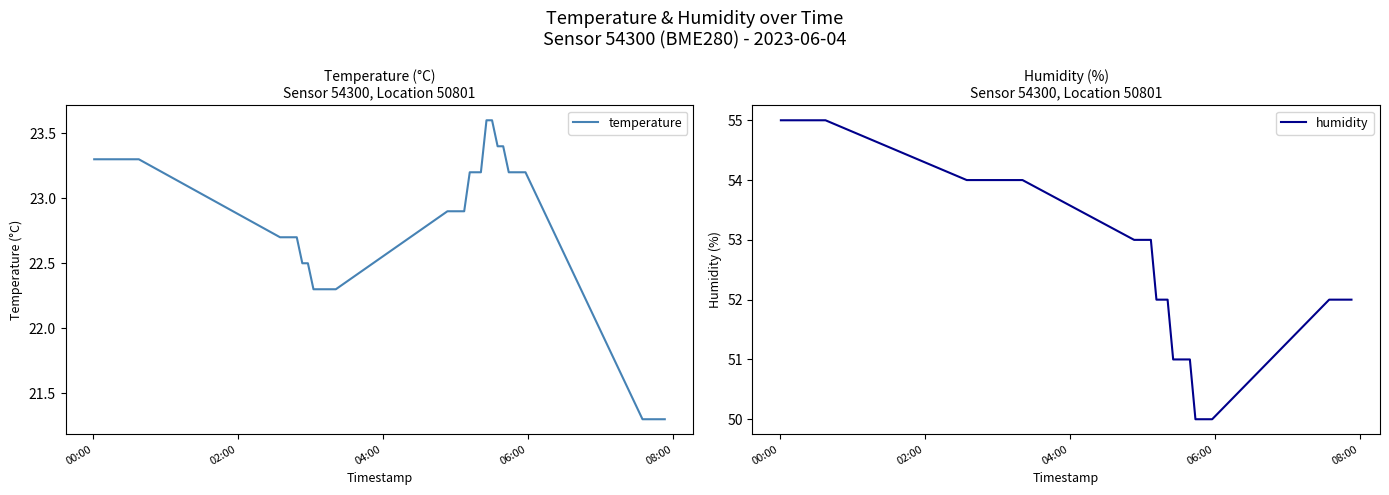

What is the minimum value for temperature?

21.3